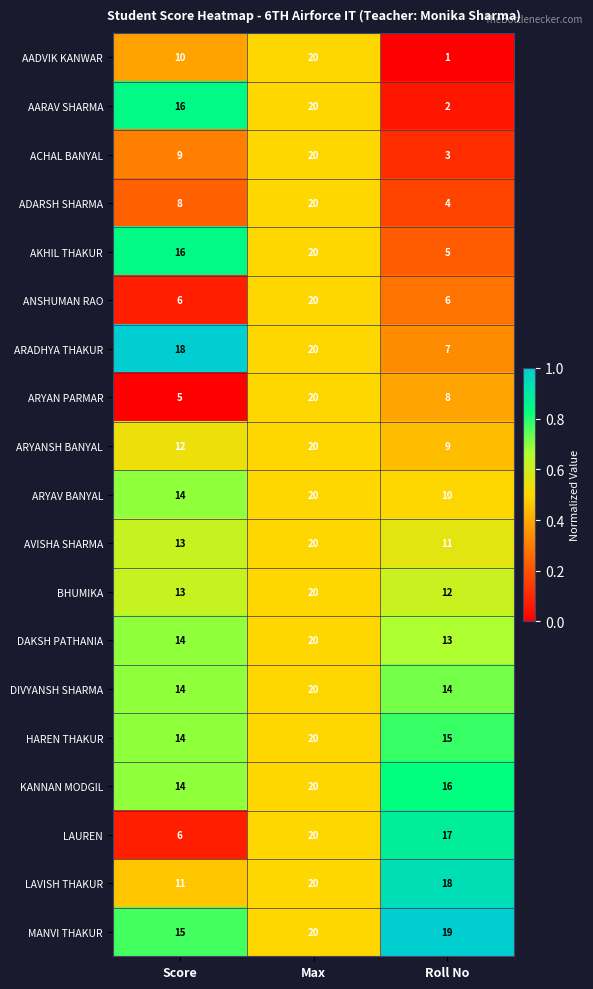

Which category has the lowest value across all series?

Roll No